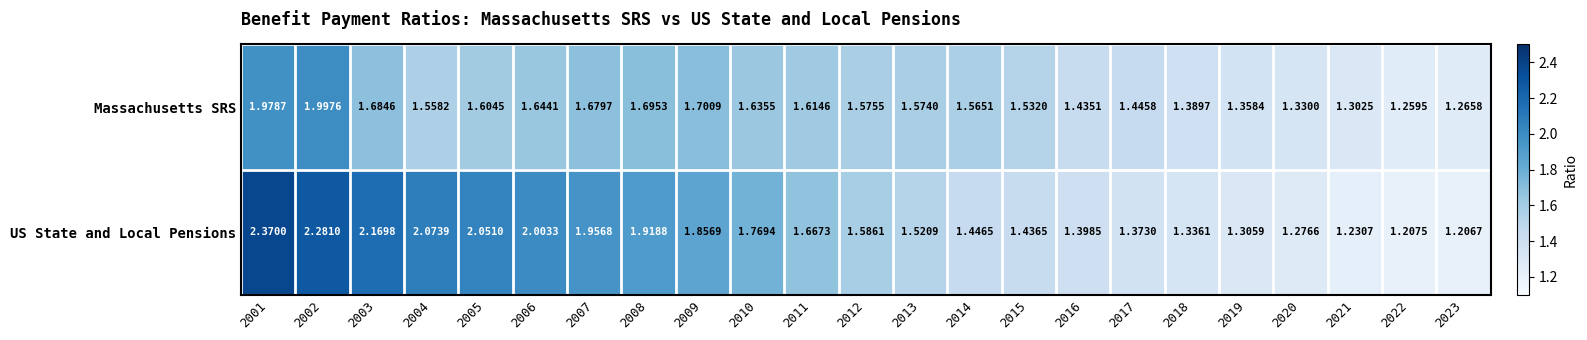

At how many categories does at least one series exceed 1?

23